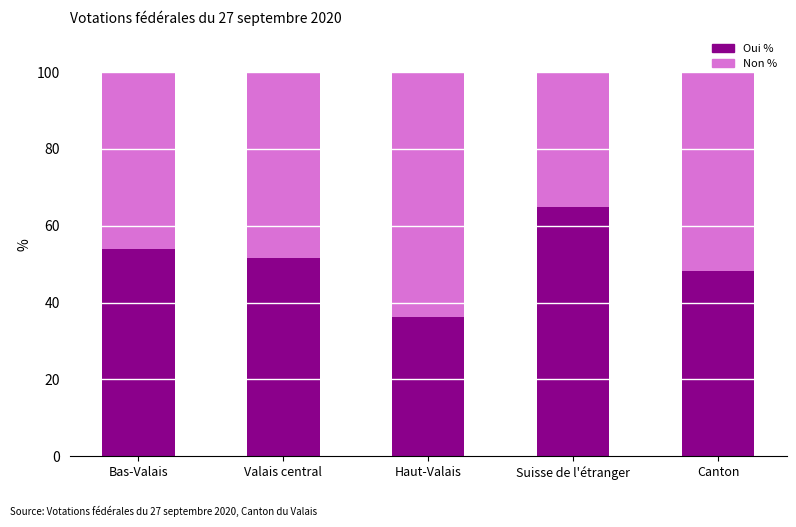

Is it true that Oui % equals 18.8 at Haut-Valais?

False